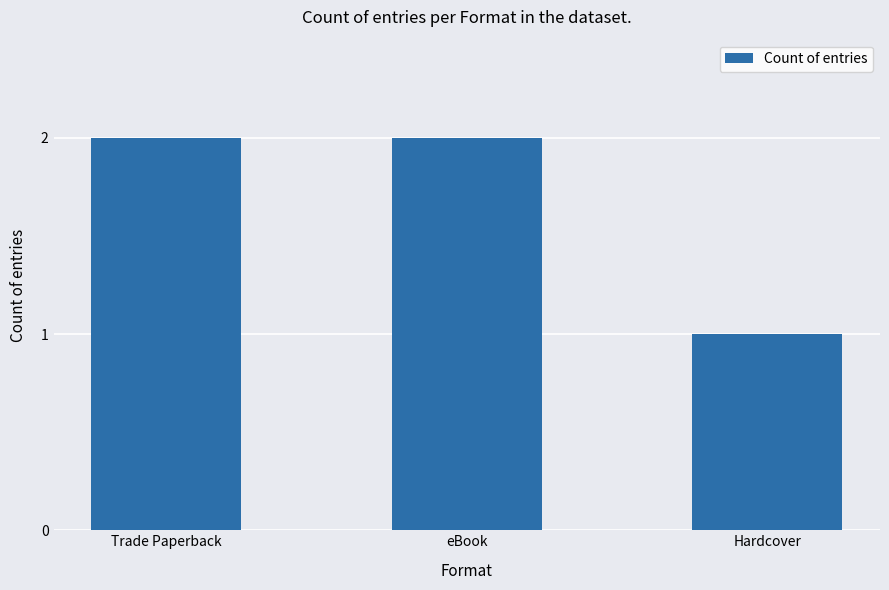

How many series are shown in this chart?

1